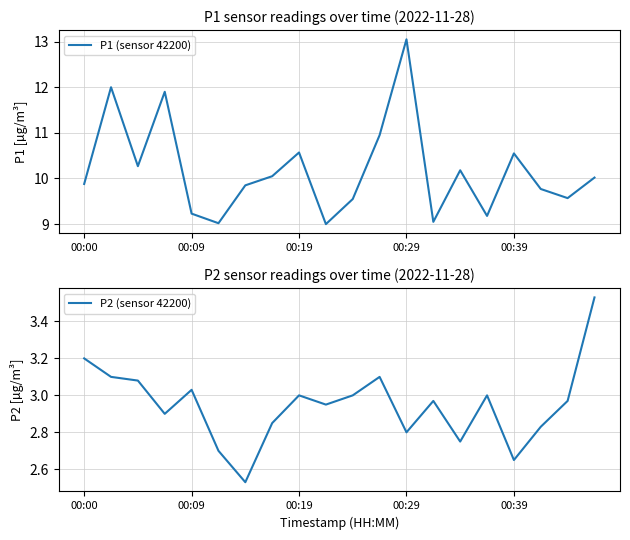

At 7, list the series in order from smallest to largest.

P2 (sensor 42200), P1 (sensor 42200)